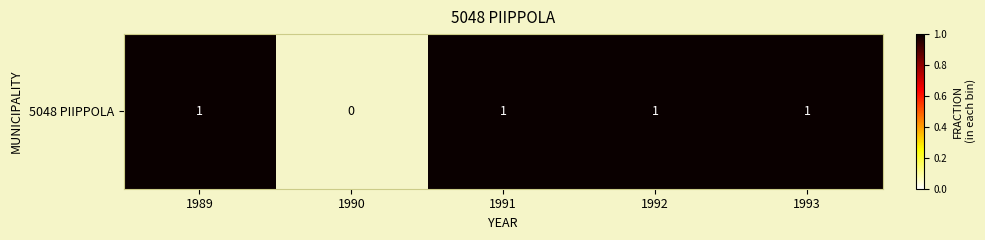

List the labels in order of value, smallest first.

1990, 1989, 1991, 1992, 1993